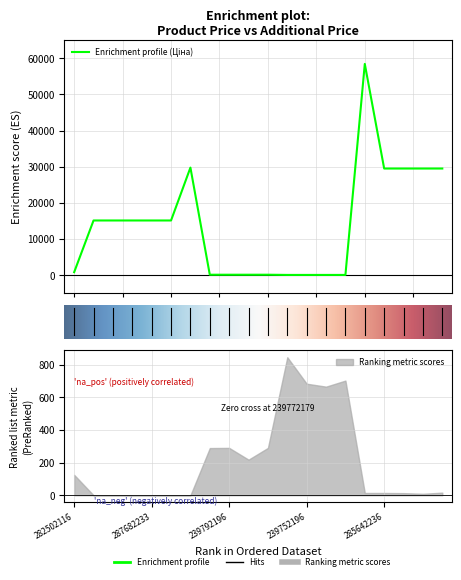

Which series has the largest total across all categories?

Ціна